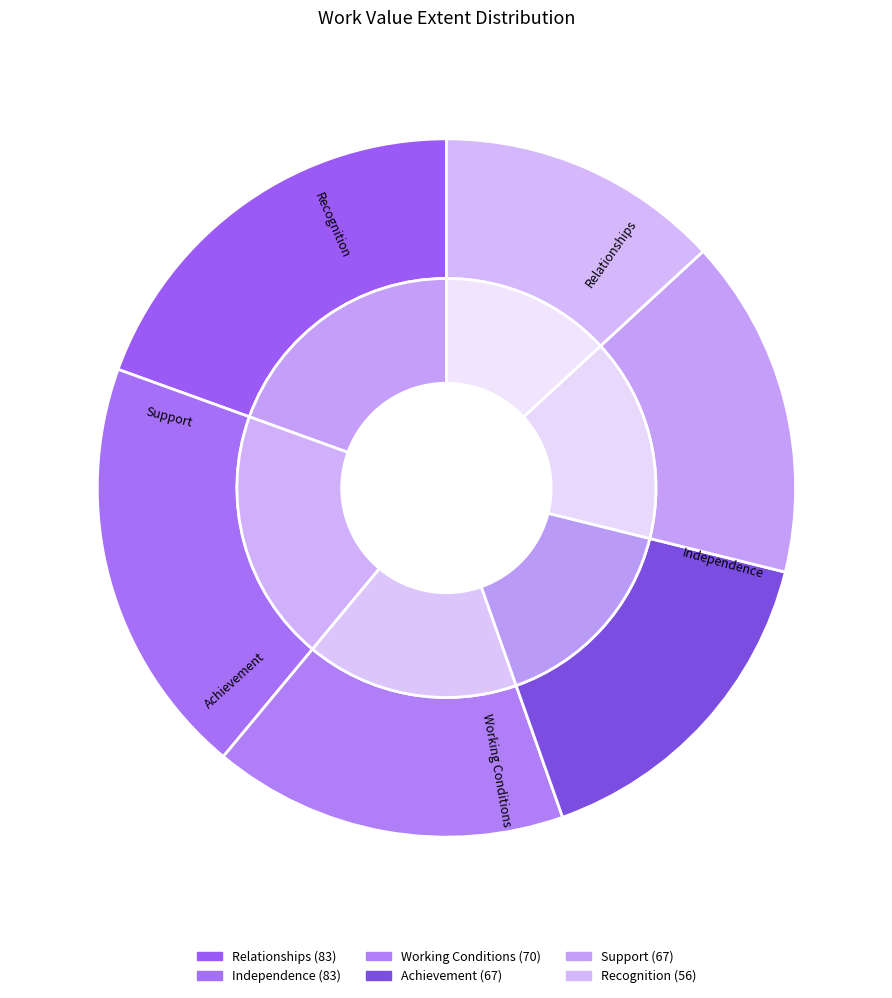

Is the sum of Recognition and Support greater than half?

No